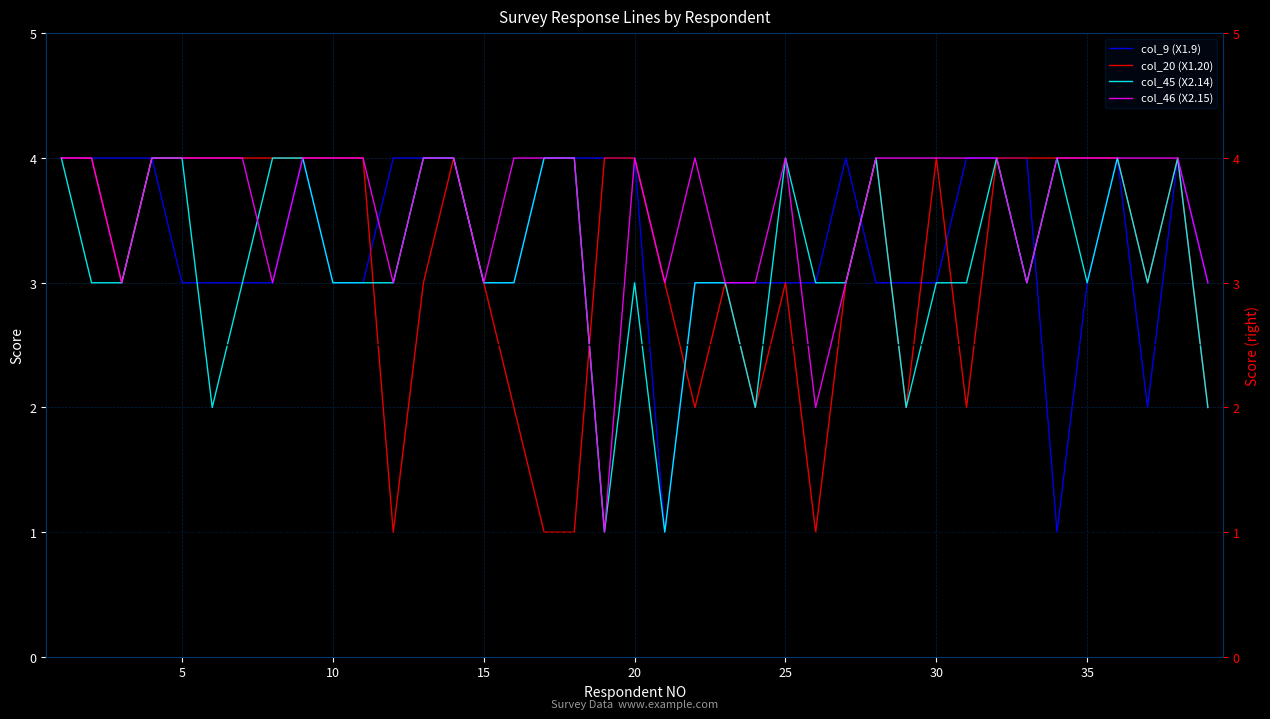

What is the sum of all col_46 (X2.15) values?

141